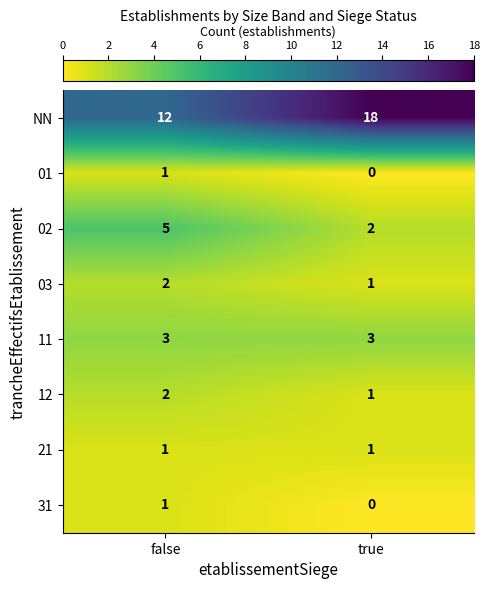

What is the difference between the highest and lowest values at false?

11